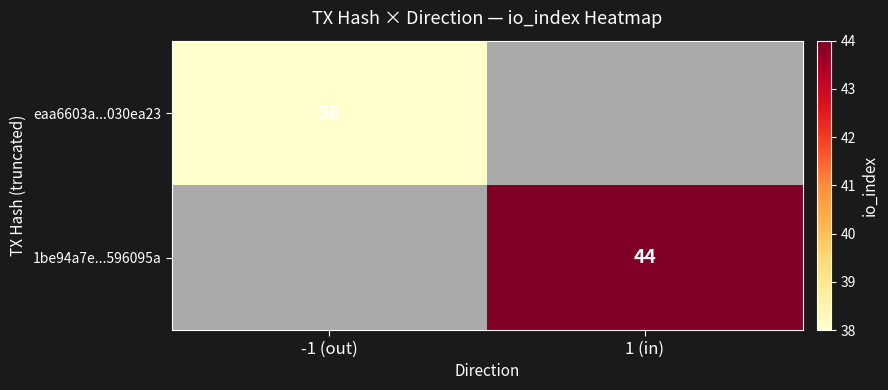

What is the minimum value shown in the chart?

38.0